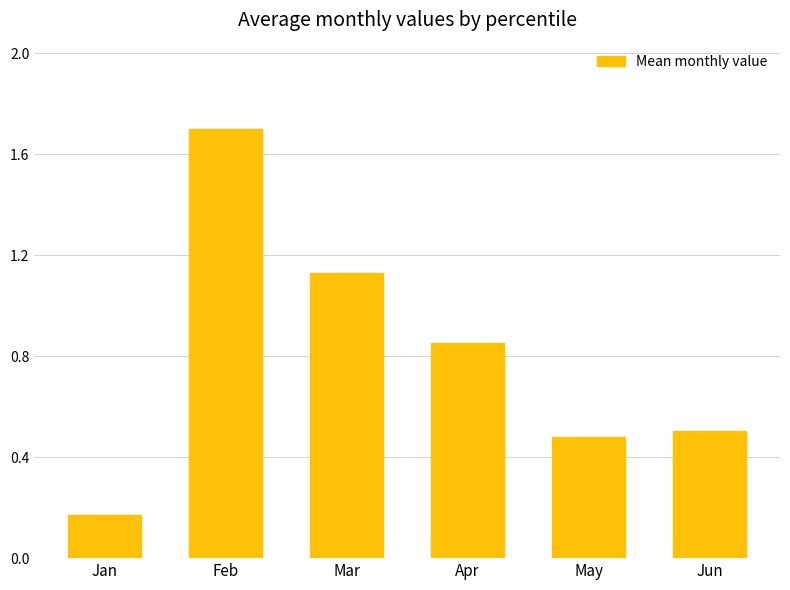

What is the value of the 5th bar from the left?

0.5